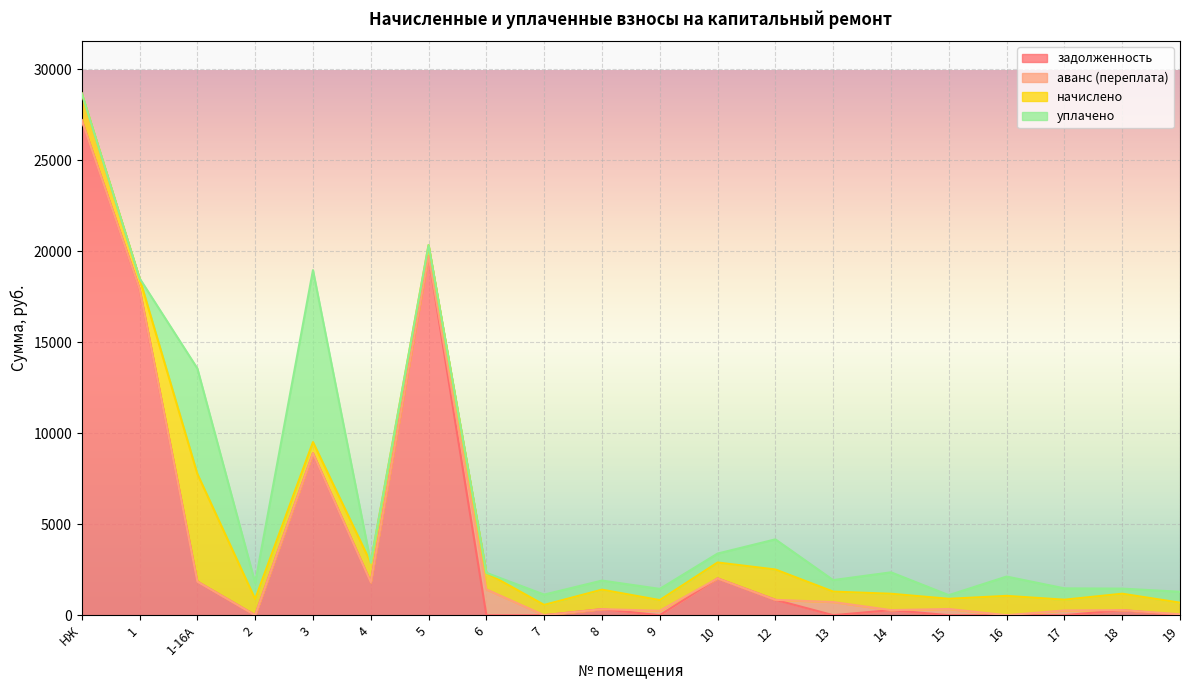

Which series ends up on top after the final intersection of задолженность and уплачено?

уплачено